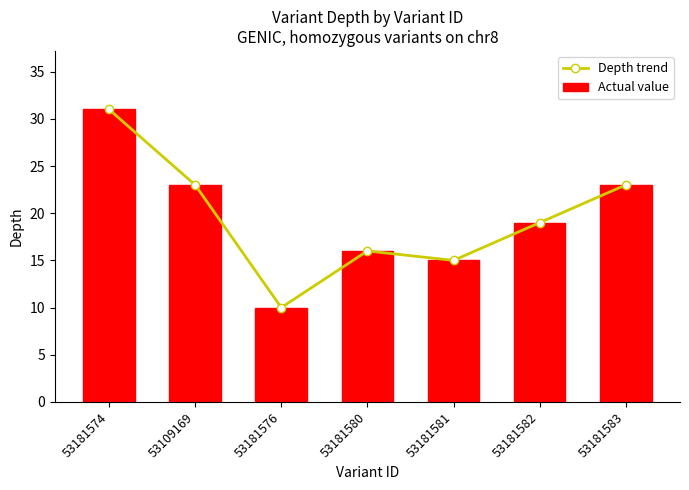

What are all the series names shown in the legend?

Depth trend, Actual value